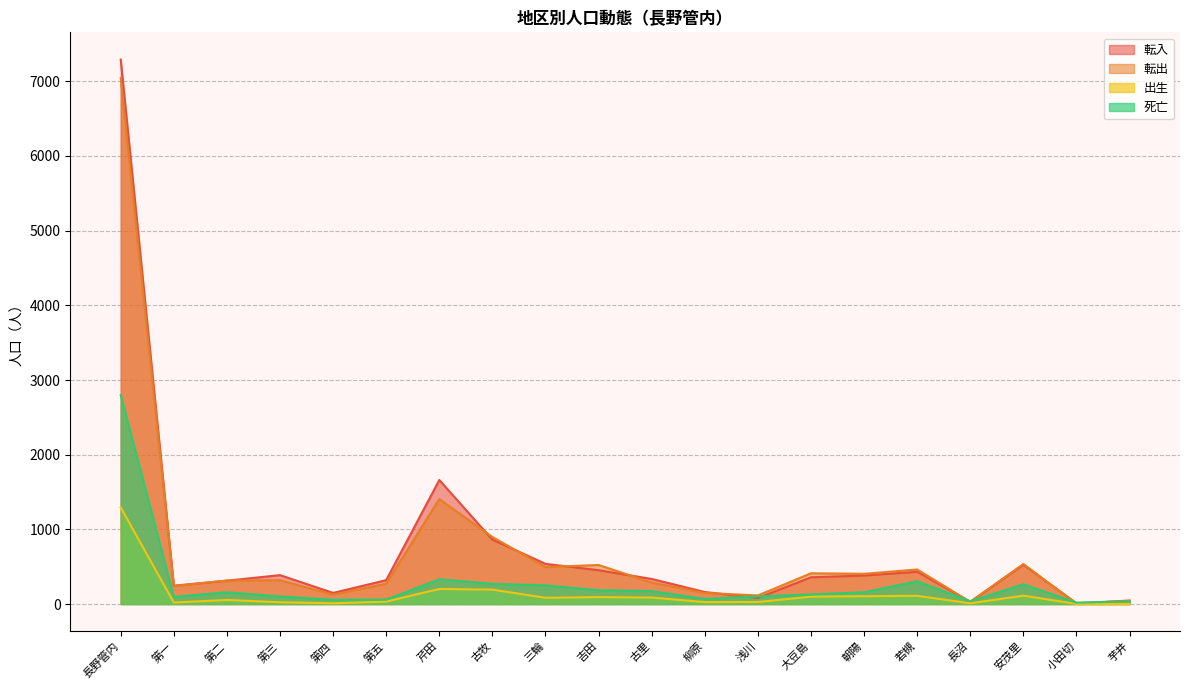

What is the approximate value of 転入 at 長野管内?

7291